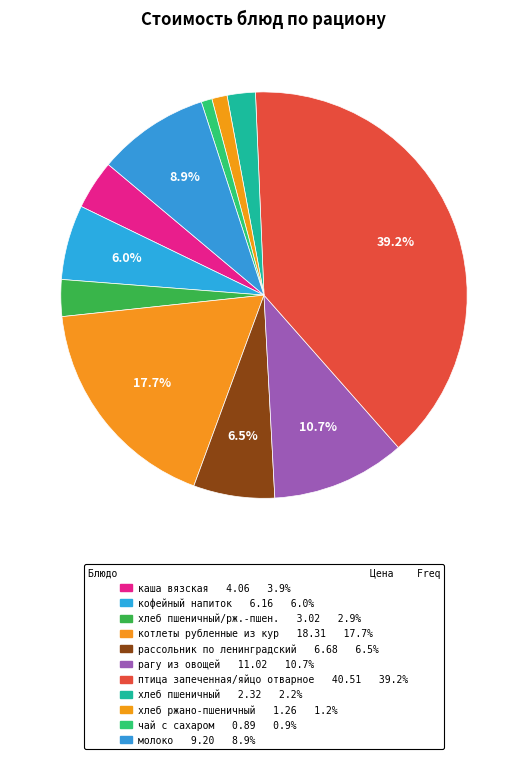

How many slices are in this pie chart?

11